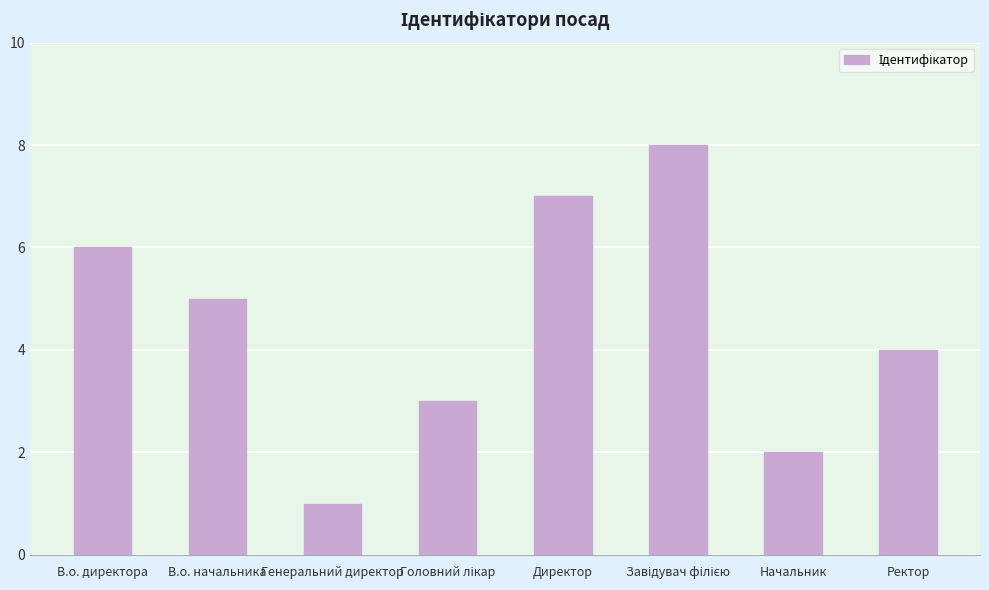

What is the difference between the second highest and second lowest values?

5